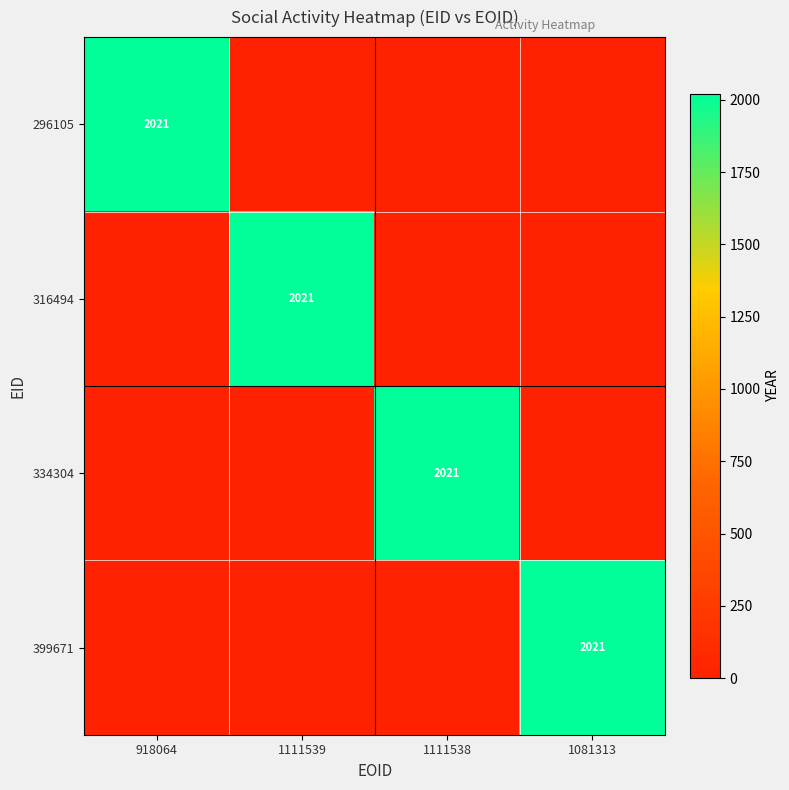

Rank the categories by 316494 value from lowest to highest.

918064, 1111538, 1081313, 1111539